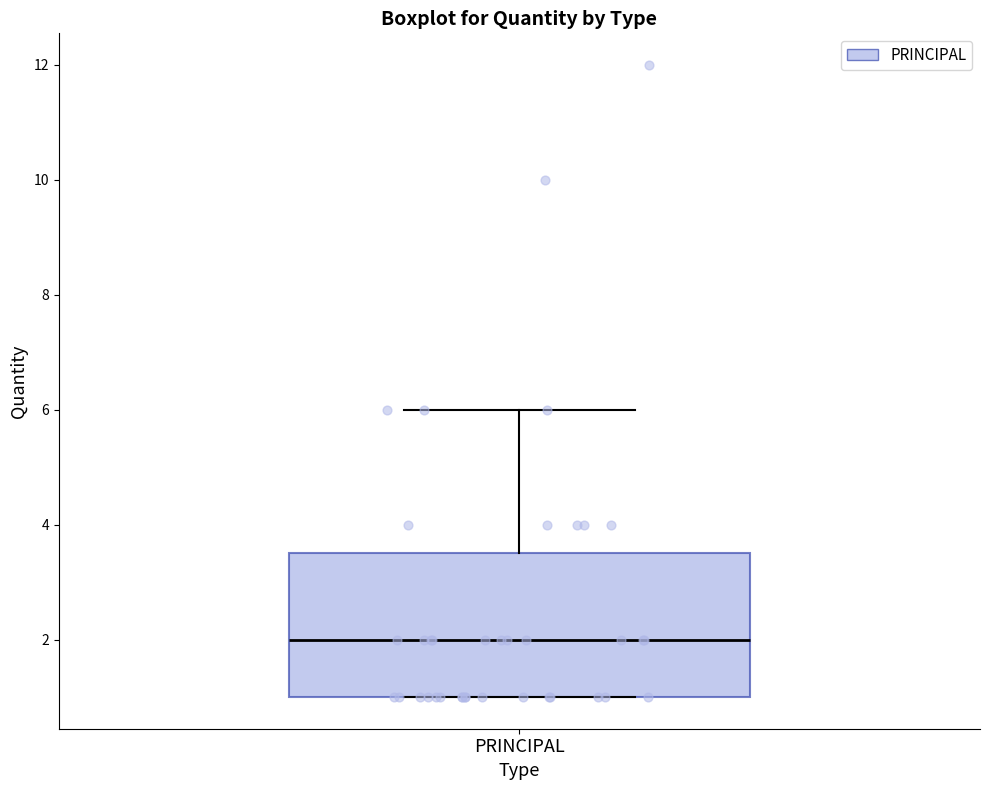

Read this box plot against the y-axis: the position of the median line, the range covered by the box, and the ends of both whiskers. The values are not printed on the chart, so give them approximately, as read against the axis.

median 2.0, box 1.0 to 3.6, whiskers 1.0 to 6.0